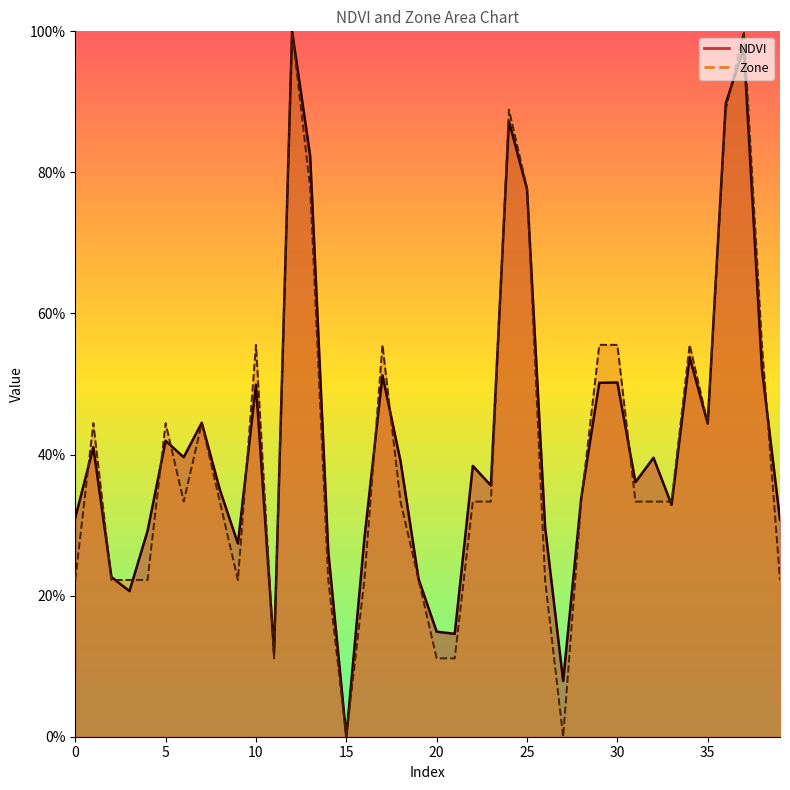

What is the sum of all NDVI values?

16.6